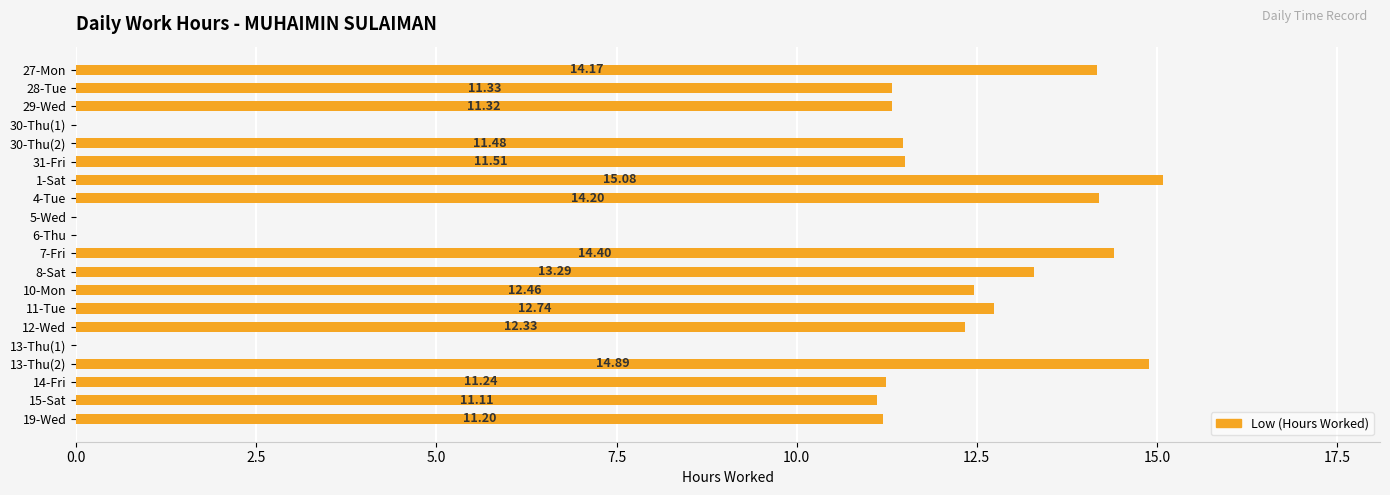

What is the sum of the values at 13-Thu(1) and 19-Wed?

11.2